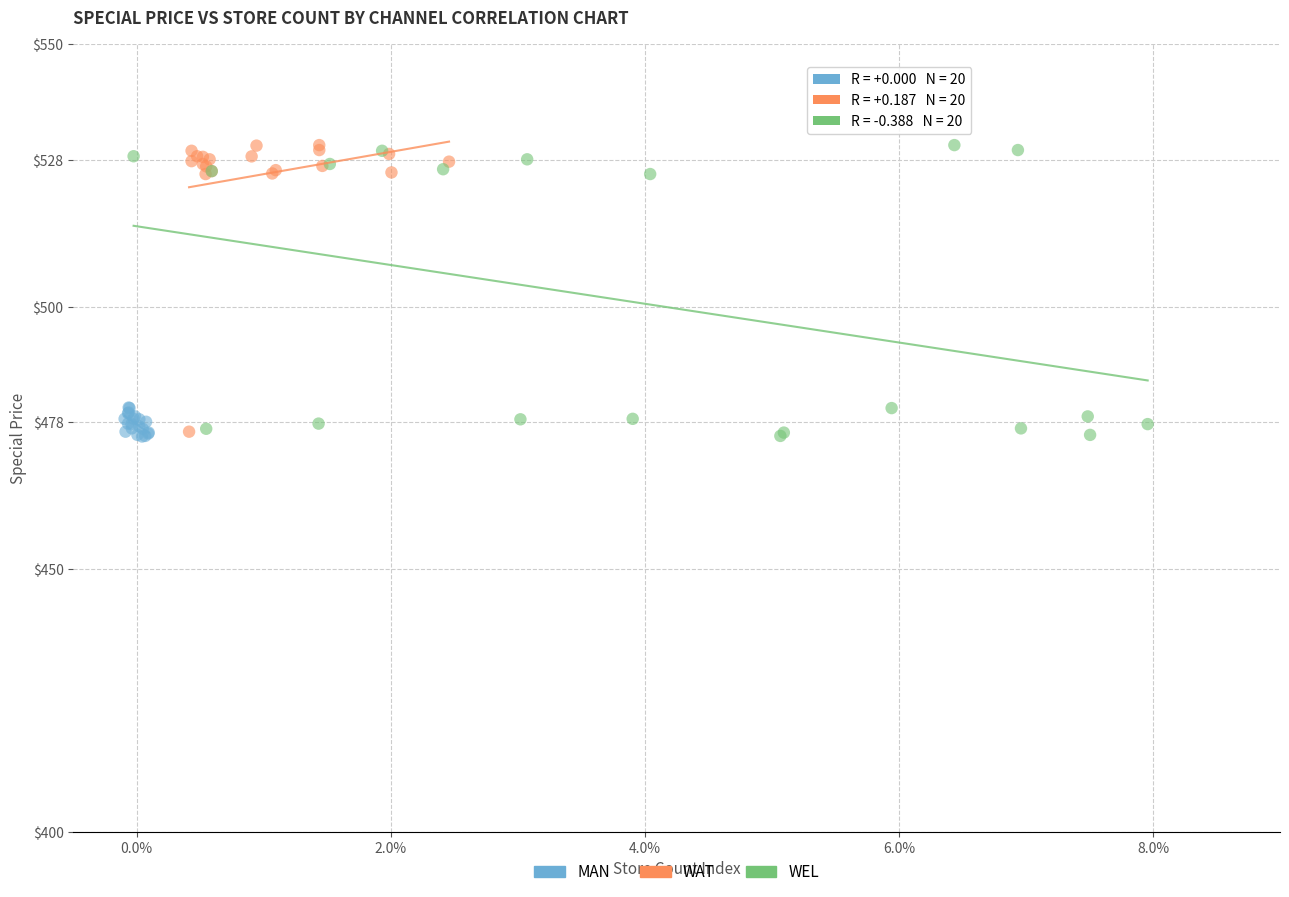

What are all the series names shown in the legend?

MAN, WAT, WEL